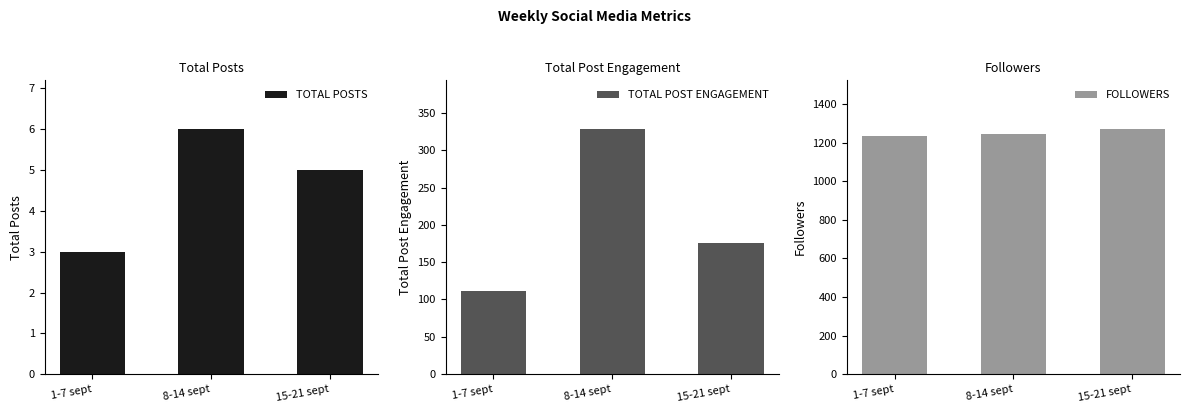

Is it true that FOLLOWERS equals 1666 at 1-7 sept?

False